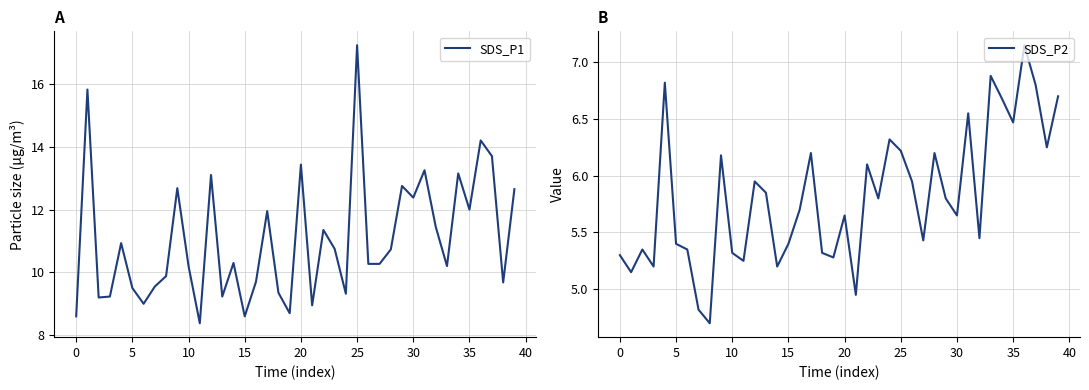

Rank the series at 5 from highest to lowest value.

SDS_P1, SDS_P2